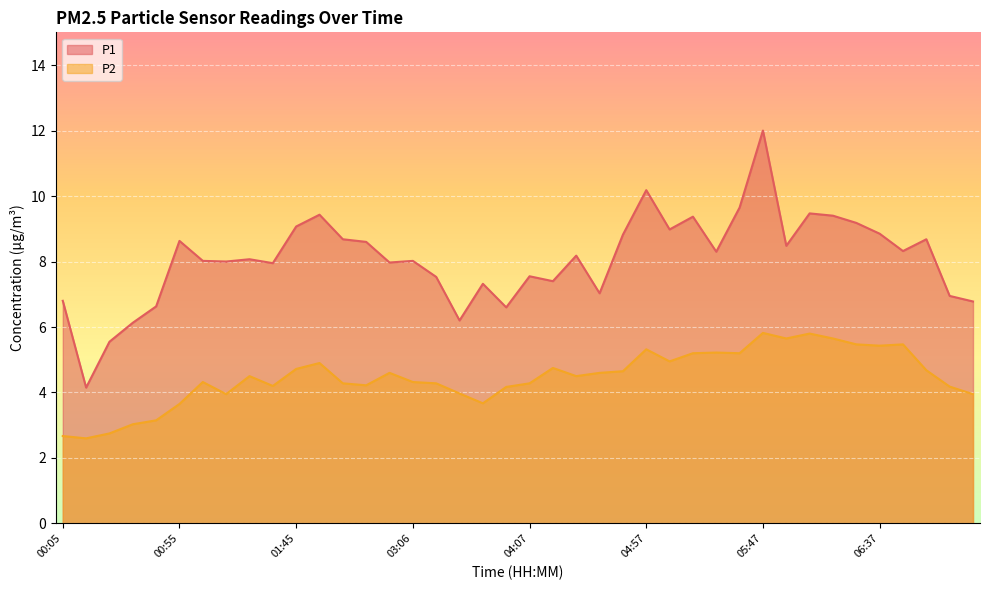

True or false: P1 and P2 intersect in this chart.

False